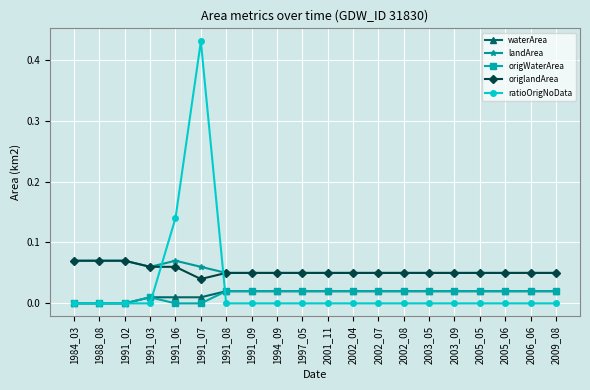

Does the chart display data point markers on the line(s)?

Yes